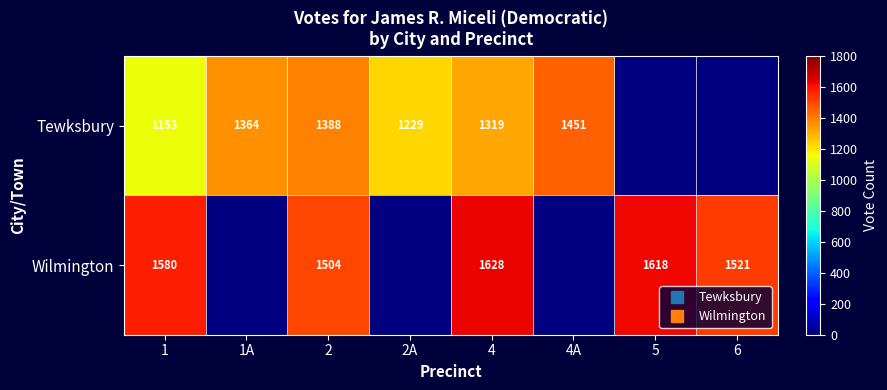

Which series has the largest range (max minus min)?

Tewksbury